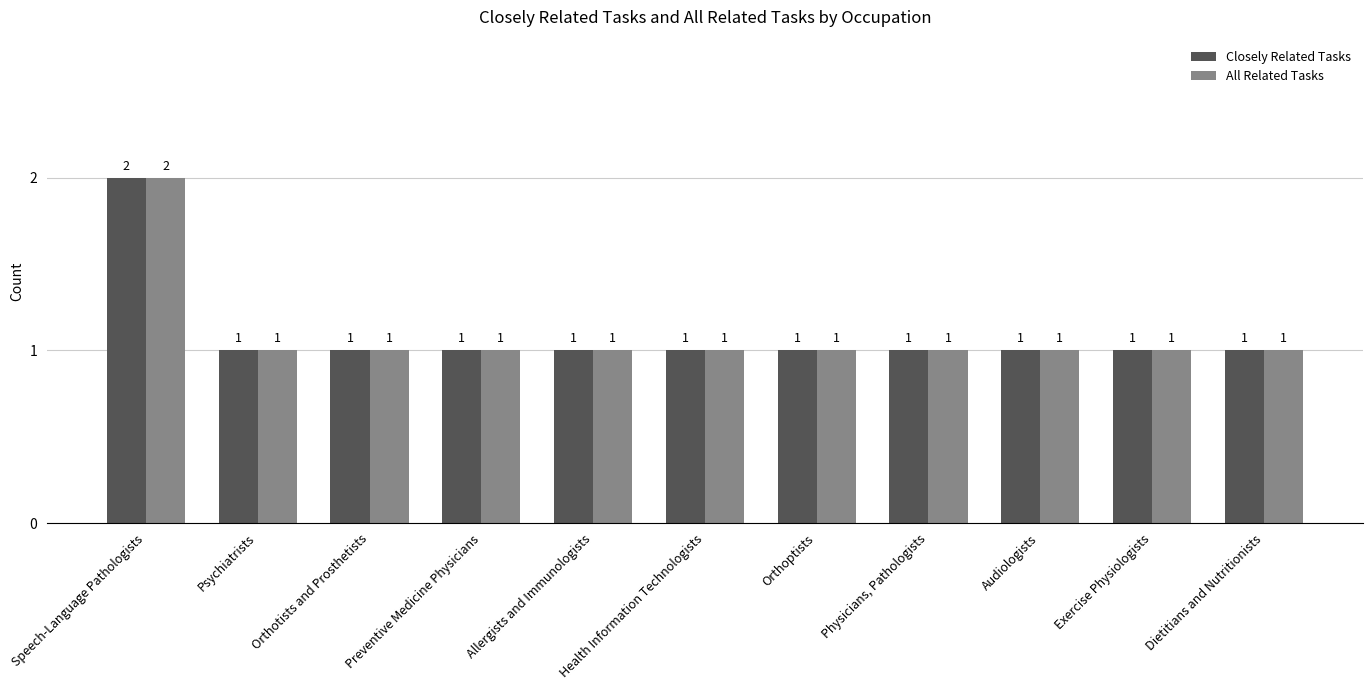

How many data points in Closely Related Tasks are above 1?

1